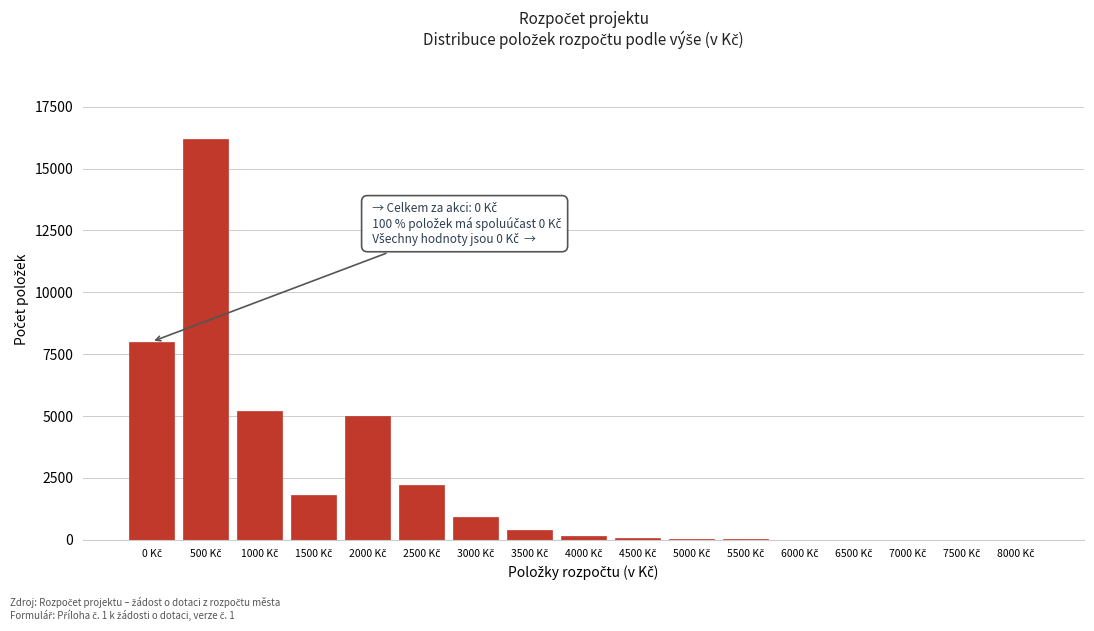

What is the greatest value displayed?

16200